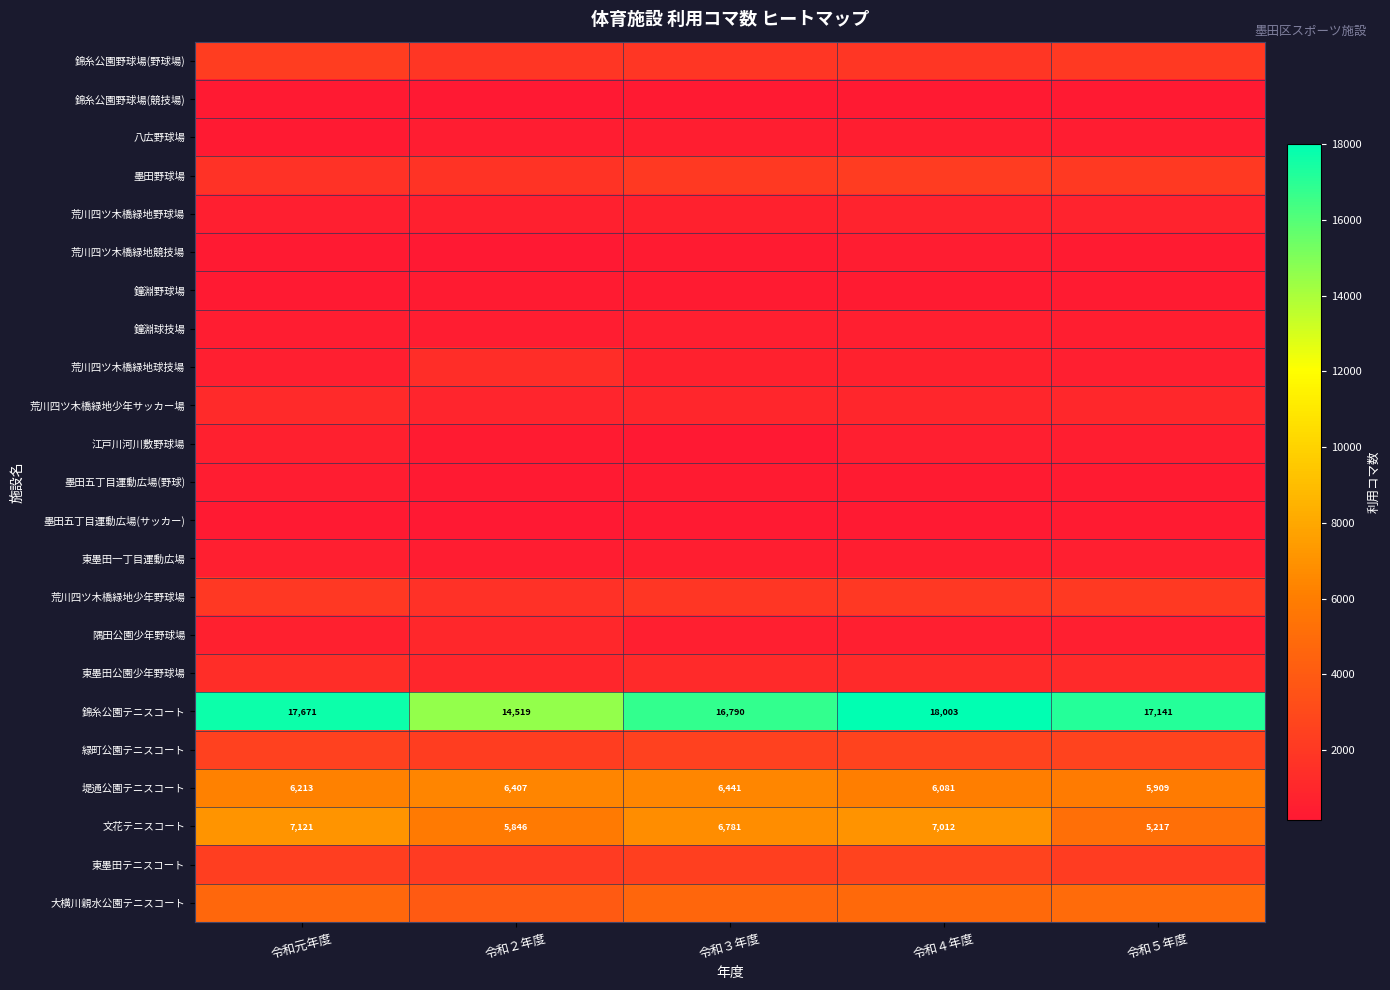

Where does the 文花テニスコート series first go above 6781?

令和元年度